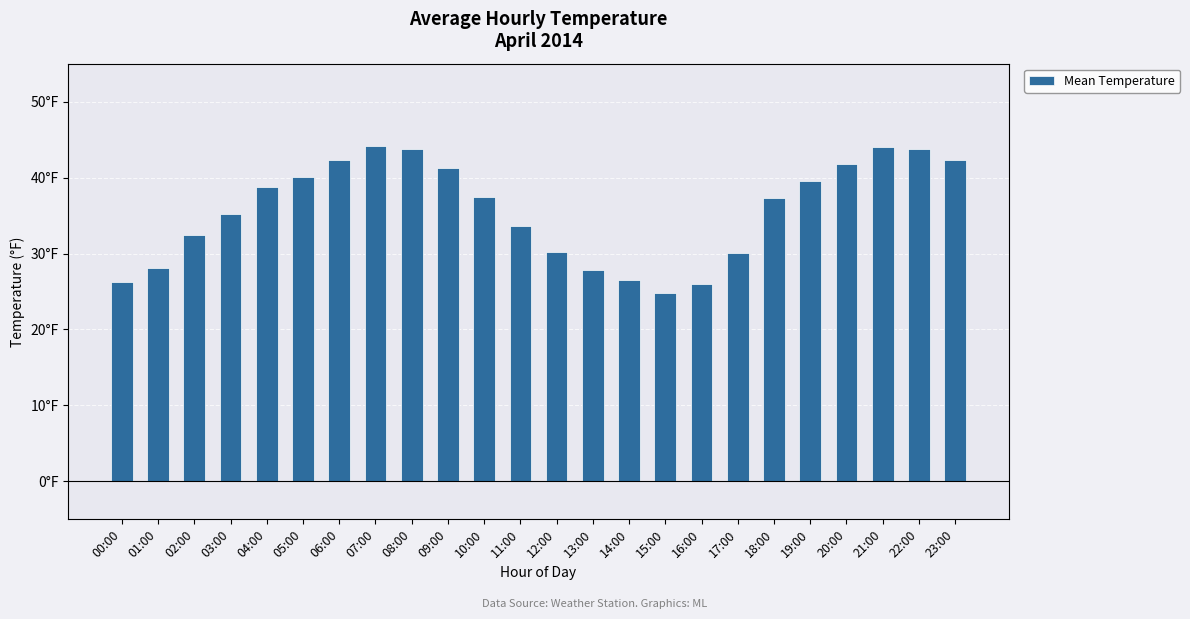

List the labels in order of value, smallest first.

15:00, 16:00, 00:00, 14:00, 13:00, 01:00, 17:00, 12:00, 02:00, 11:00, 03:00, 18:00, 10:00, 04:00, 19:00, 05:00, 09:00, 20:00, 06:00, 23:00, 08:00, 22:00, 21:00, 07:00